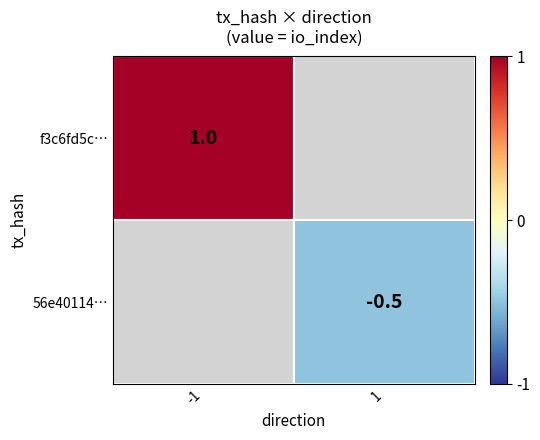

Is it true that f3c6fd5c… equals 1.0 at -1?

True